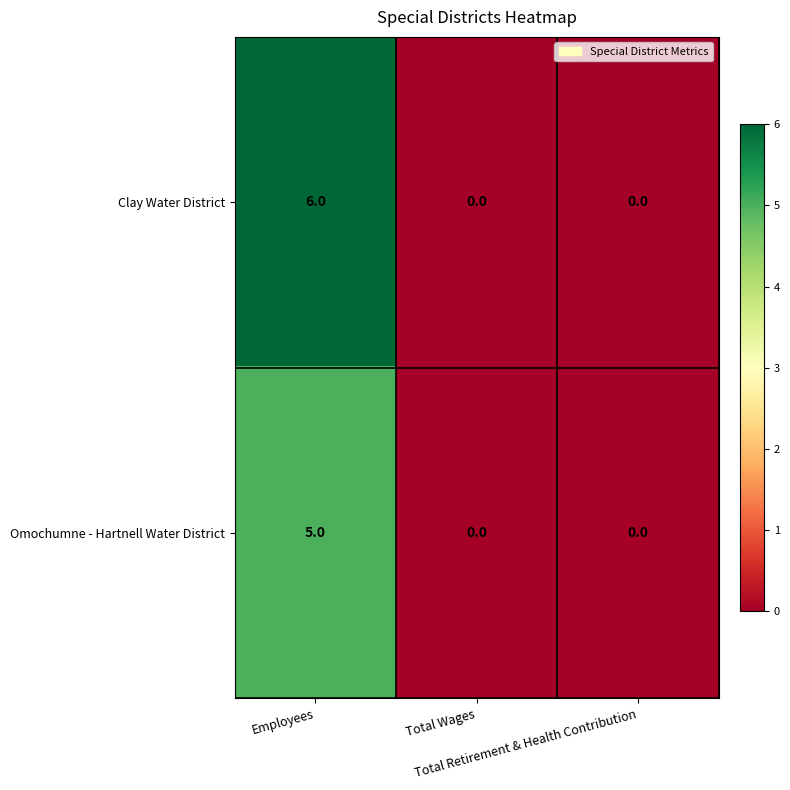

How many Omochumne - Hartnell Water District values are between 0 and 5?

3